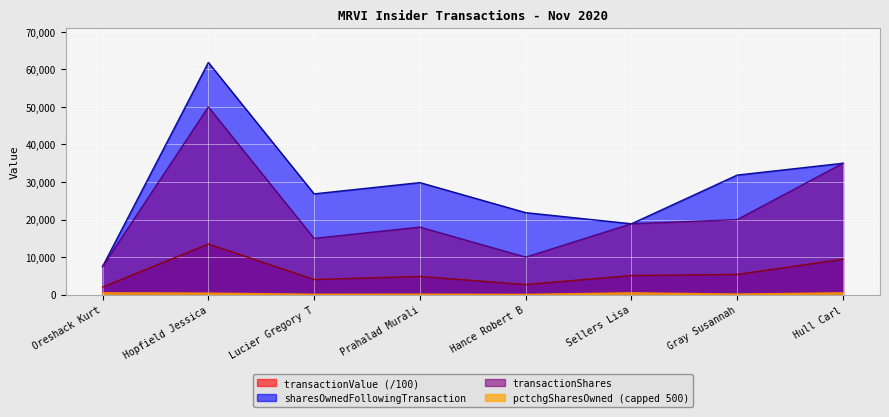

Count the number of data series in this chart.

4